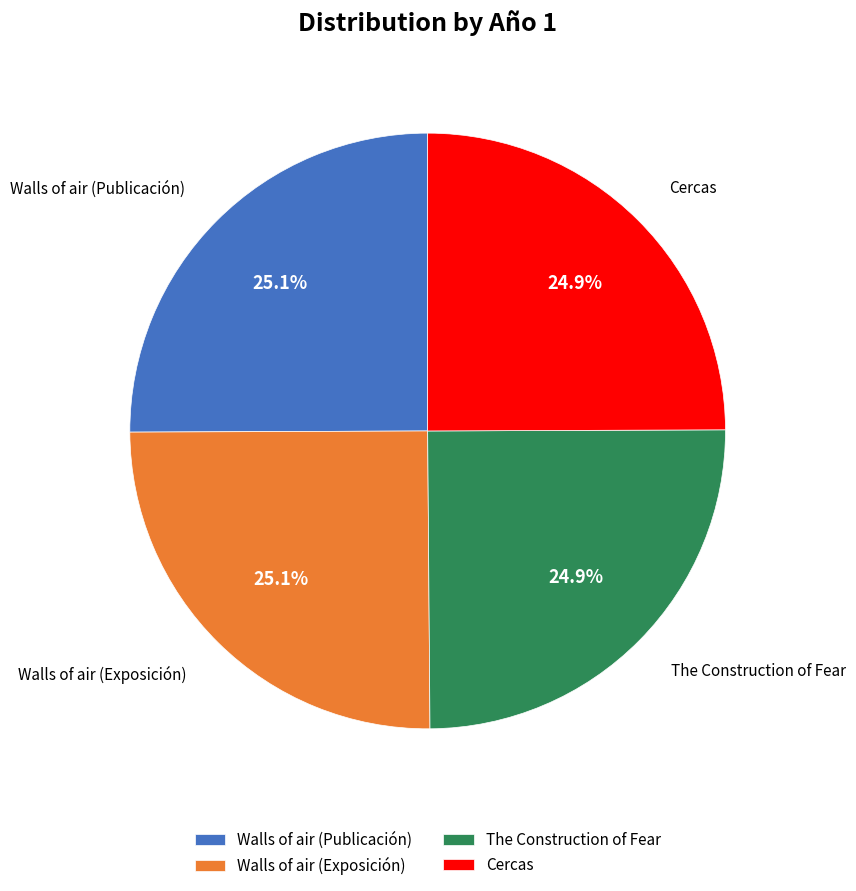

To the nearest percent, what portion does The Construction of Fear represent?

25%